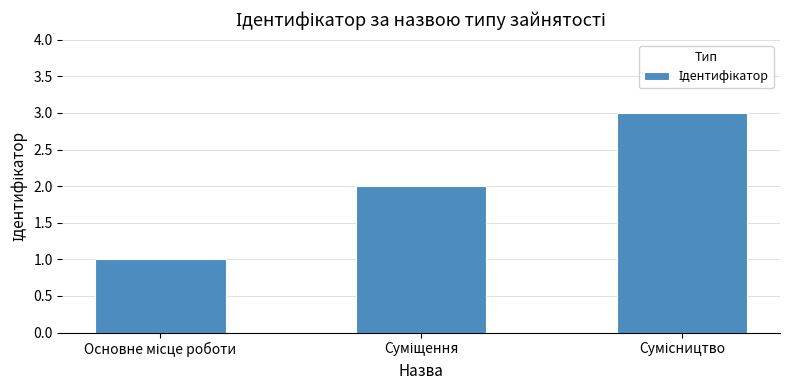

What is the maximum value shown in the chart?

3